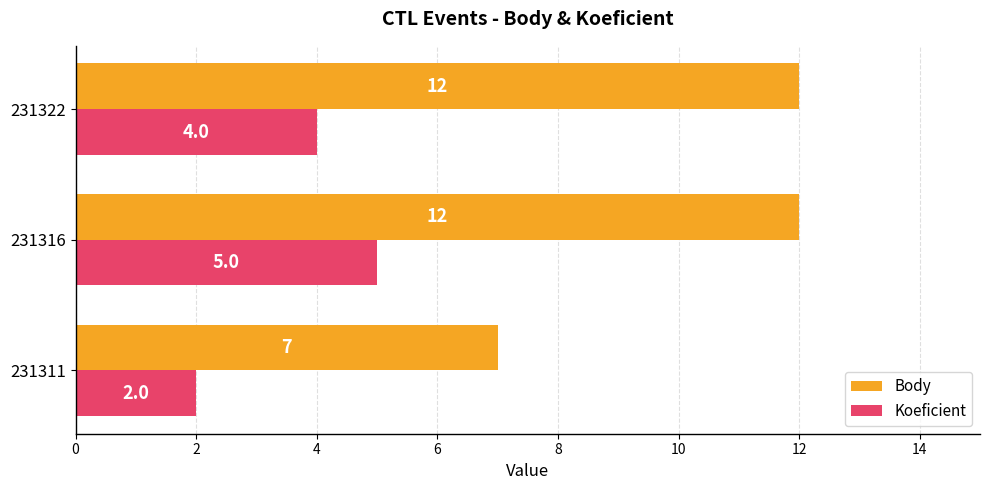

At how many categories does at least one series exceed 9?

2